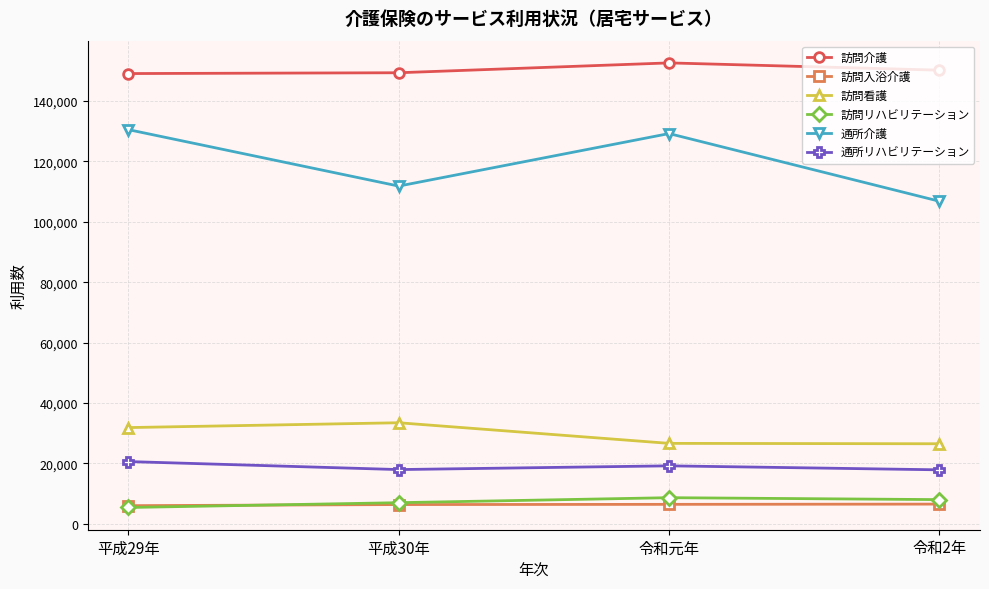

Is it true that 訪問リハビリテーション equals 5425 at 平成29年?

True